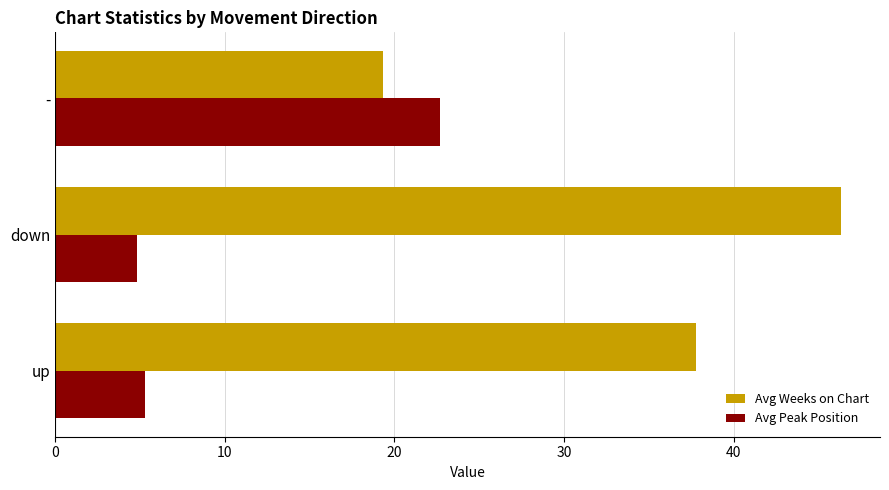

Which series has the largest total across all categories?

Avg Weeks on Chart